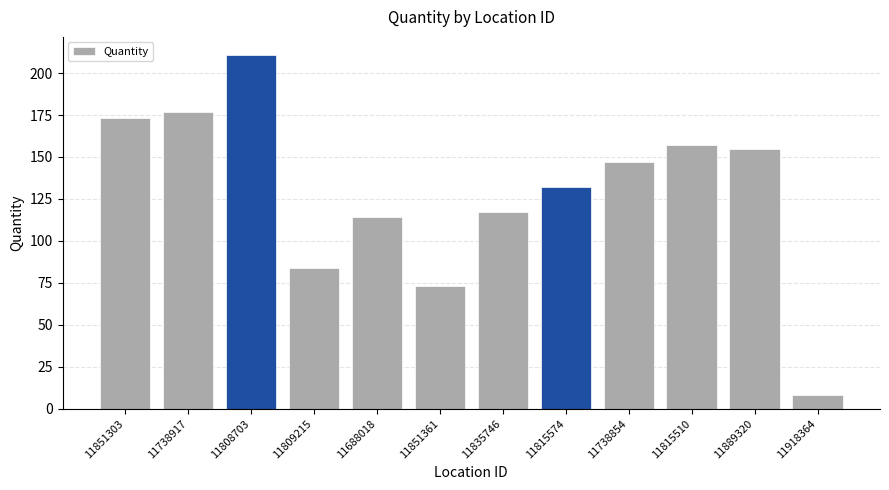

What position from the left is 11815574?

8